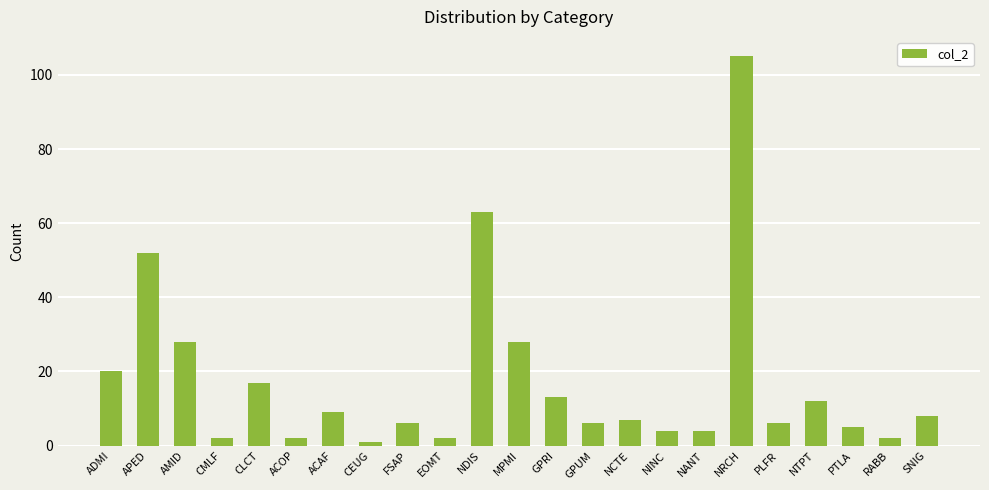

Where is the data nearest to the value 53?

APED